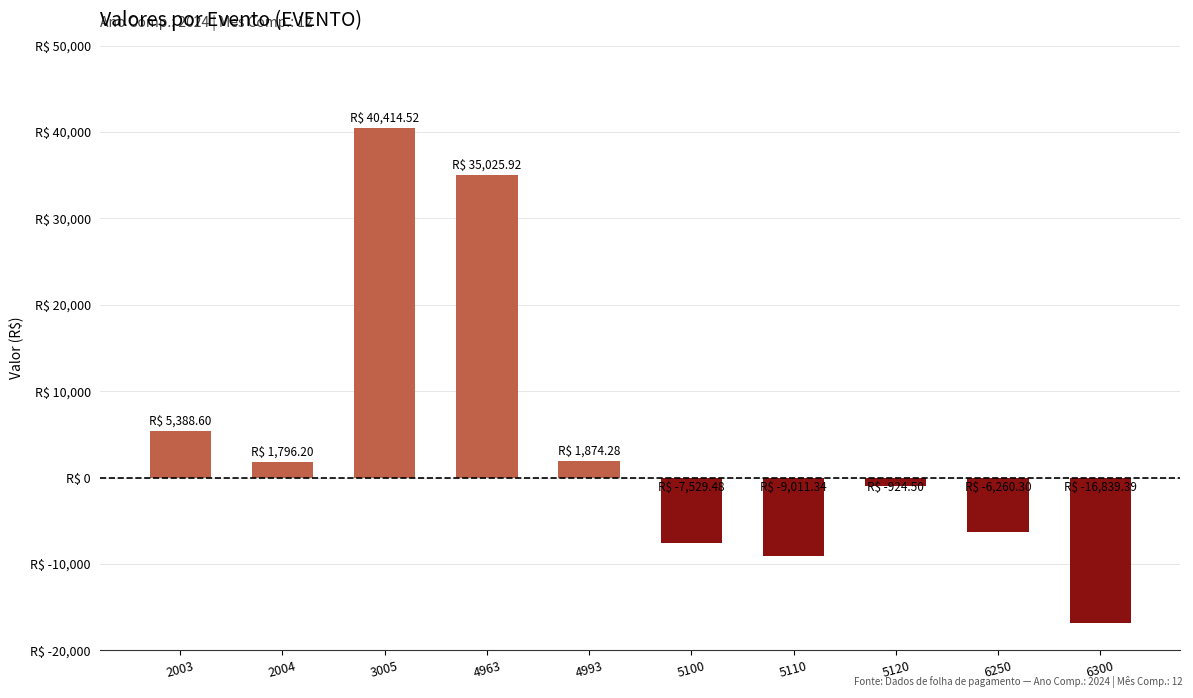

What is the change in value from 2003 to 5110?

-14399.9